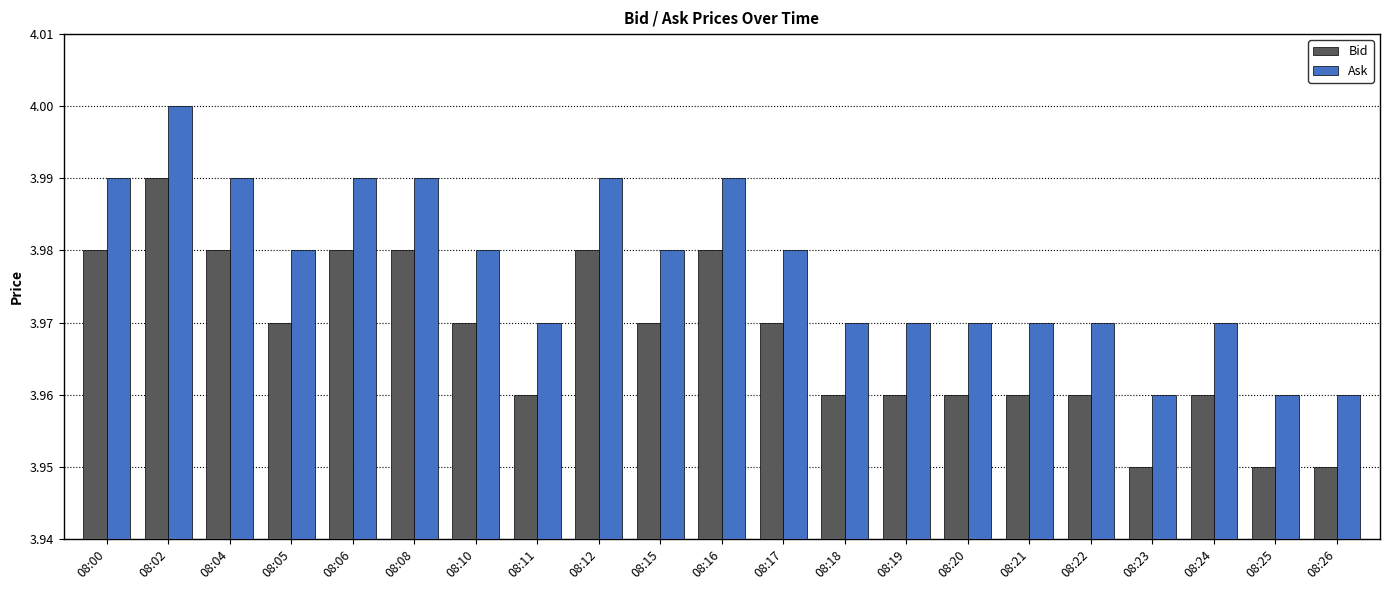

At which label does Ask reach its peak?

08:02